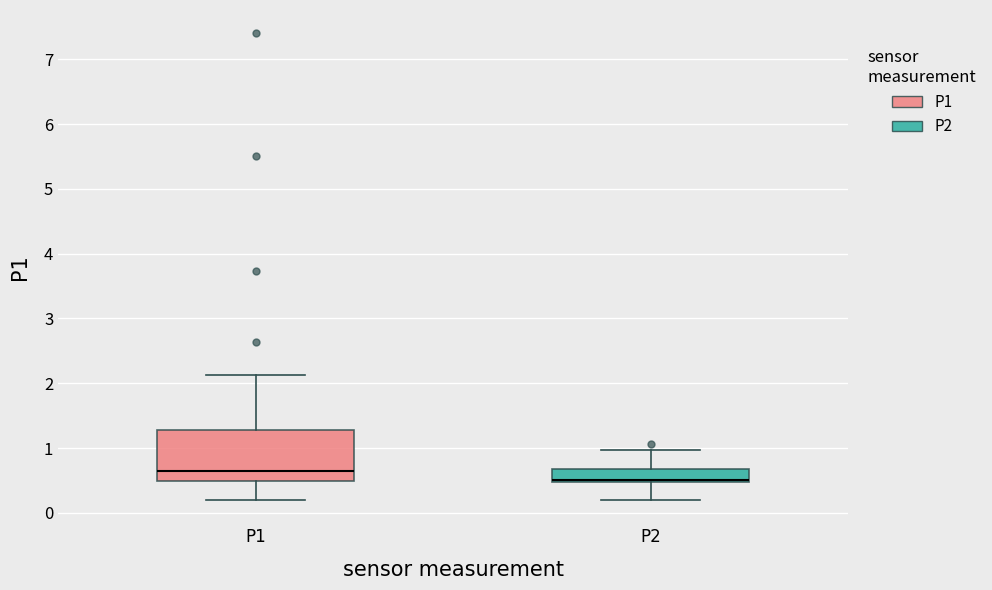

Comparing the boxes themselves (not the whiskers), which one is the tallest?

P1